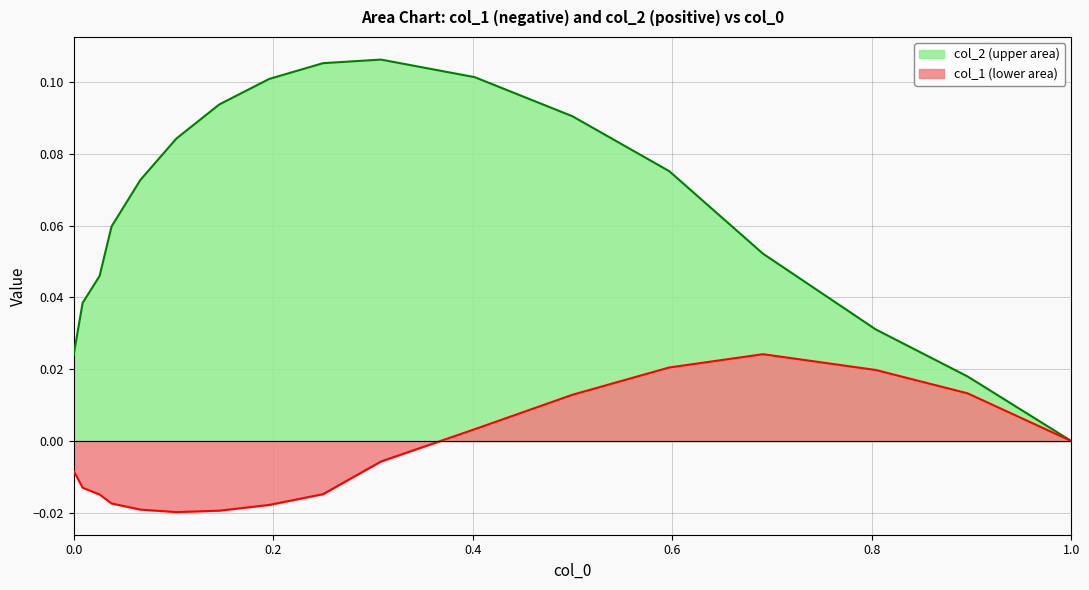

How many values in the col_1 series are below 0?

10